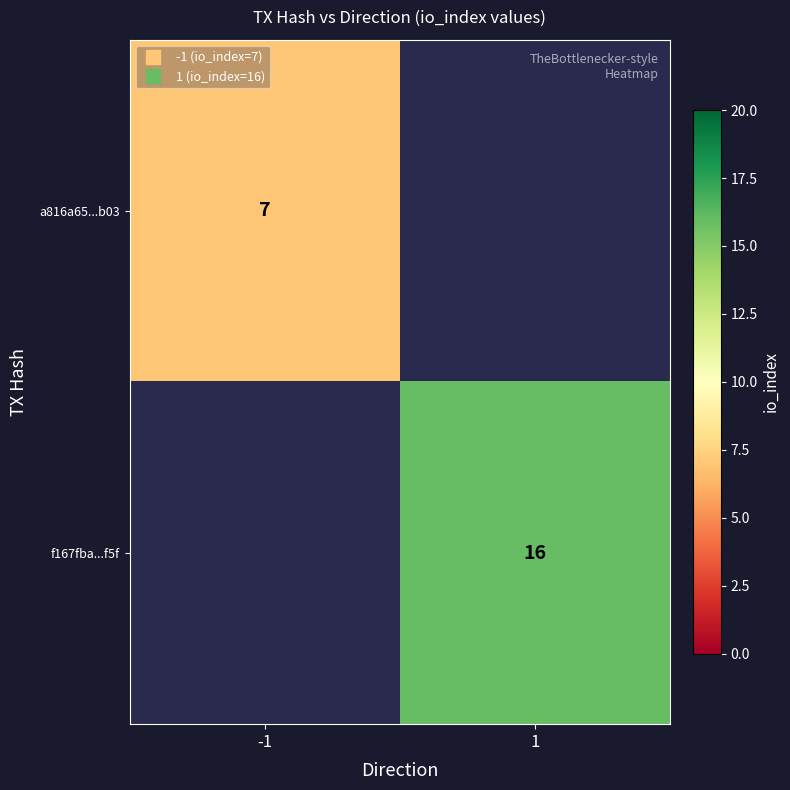

Rank the series by their average value, from lowest to highest.

a816a65...b03, f167fba...f5f